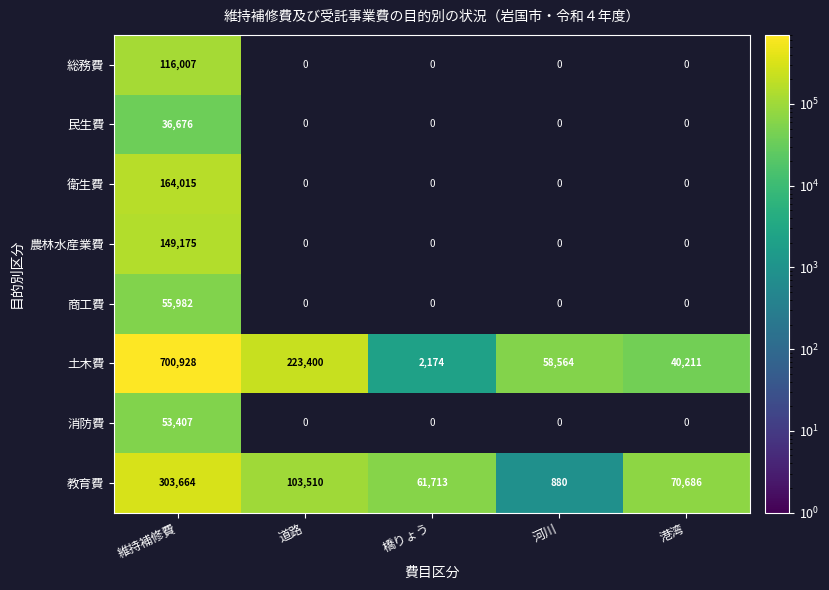

At which label is 教育費 closest to 152272?

道路